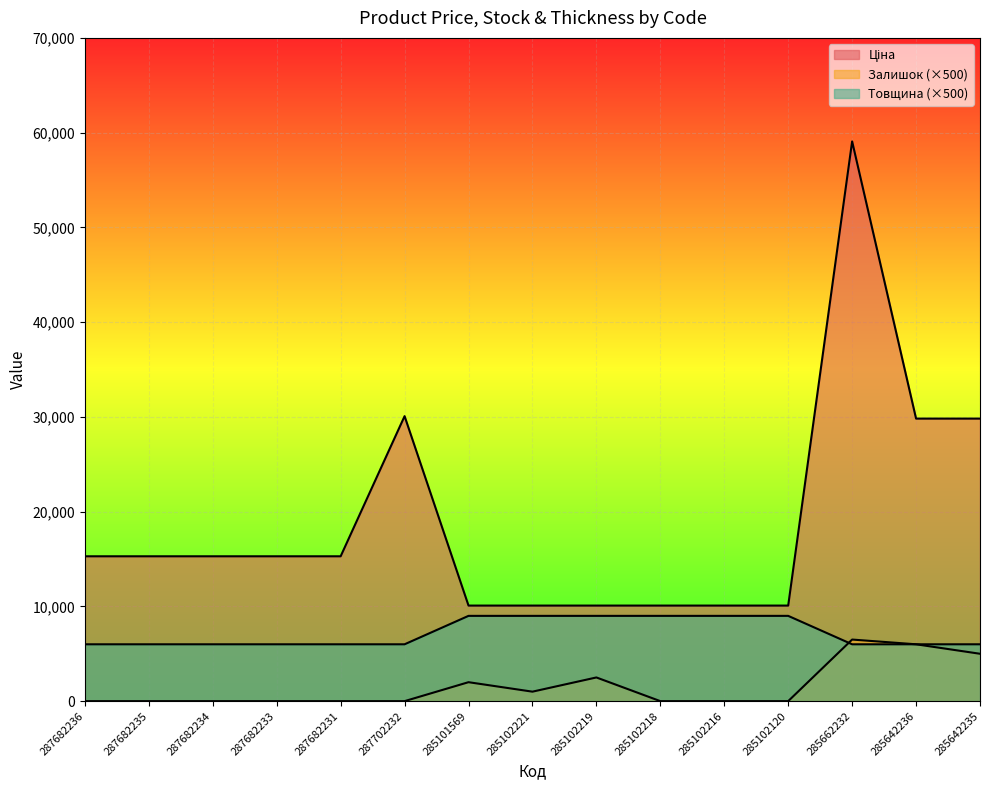

What is the sum of the Ціна values at 287682231 and 285102221?

25373.8